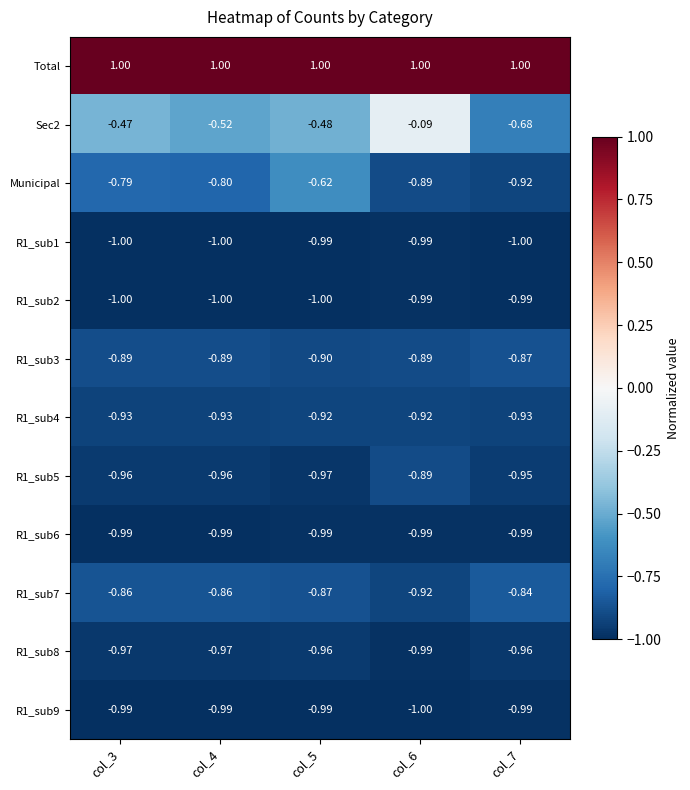

Which series has the largest total across all categories?

Total